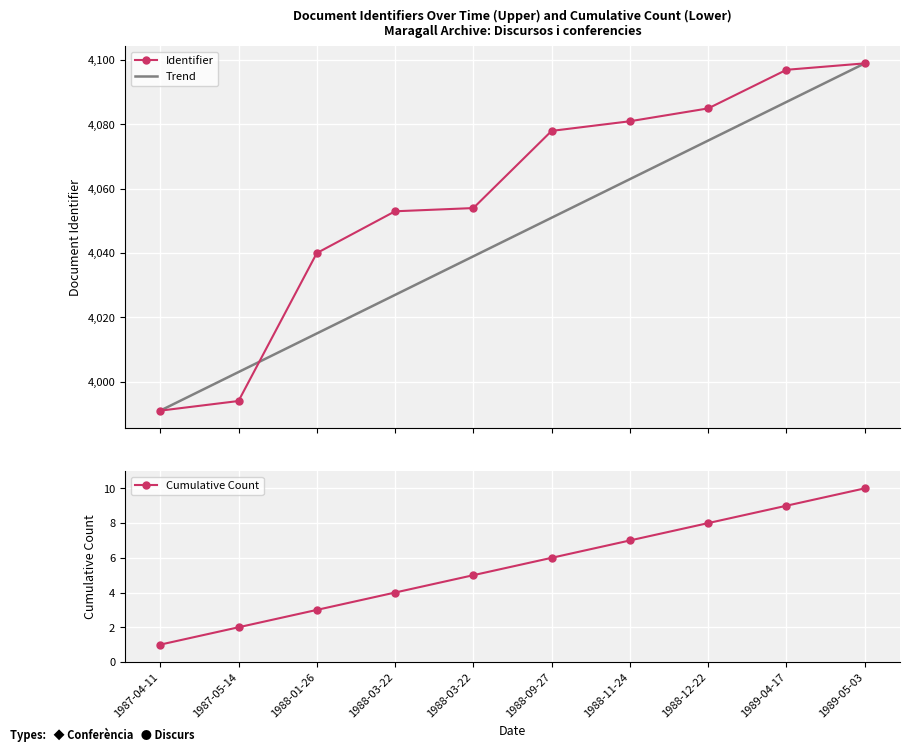

What is the label of the 4th point from the left?

1988-03-22